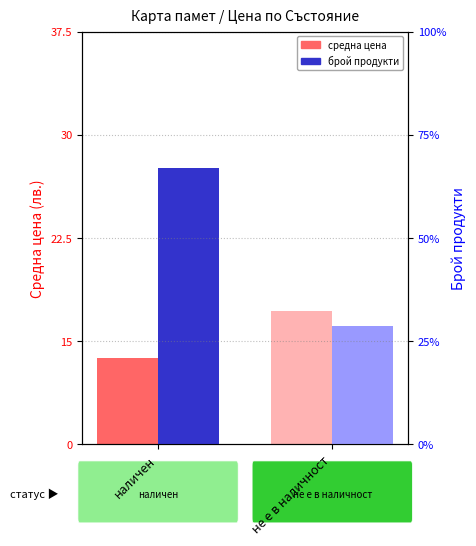

List the labels in order of Средна цена (лв.) value, smallest first.

наличен, не е в наличност